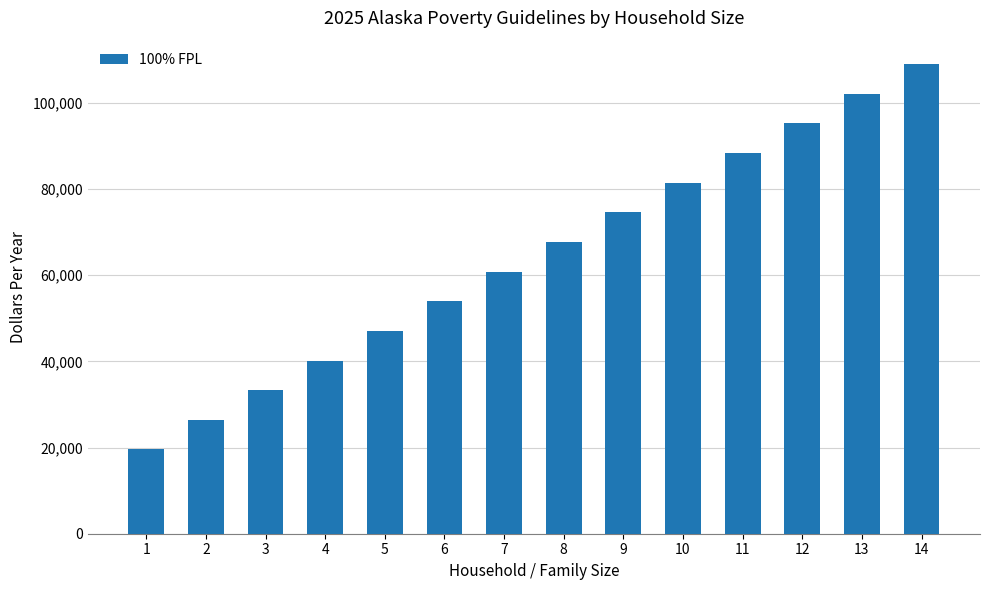

What is the sum of all values?

899780